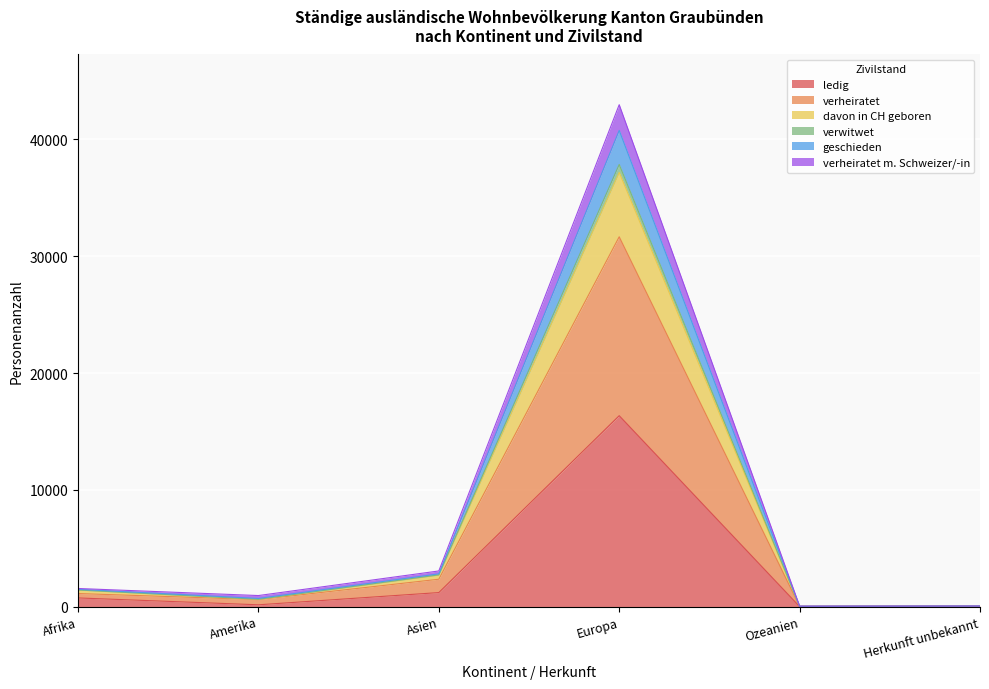

True or false: davon in CH geboren and verwitwet intersect in this chart.

False